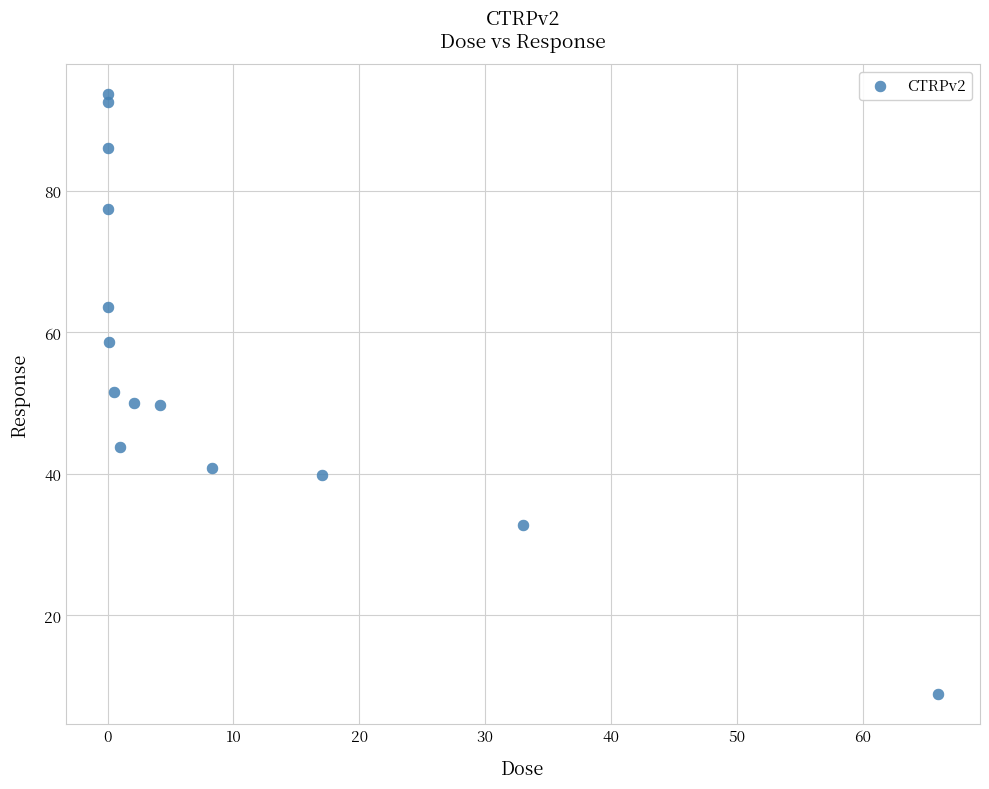

What is the range of X values (max minus min)?

66.0